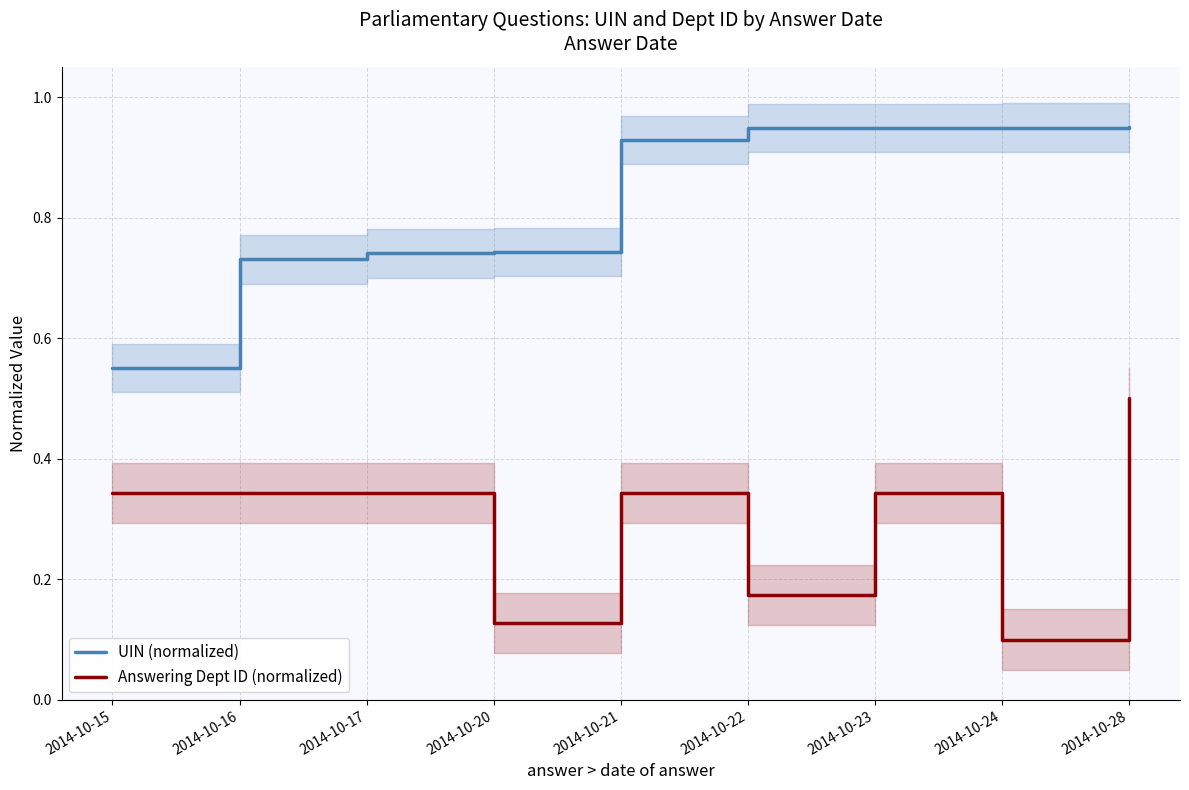

Which series has the largest total across all categories?

UIN (normalized)